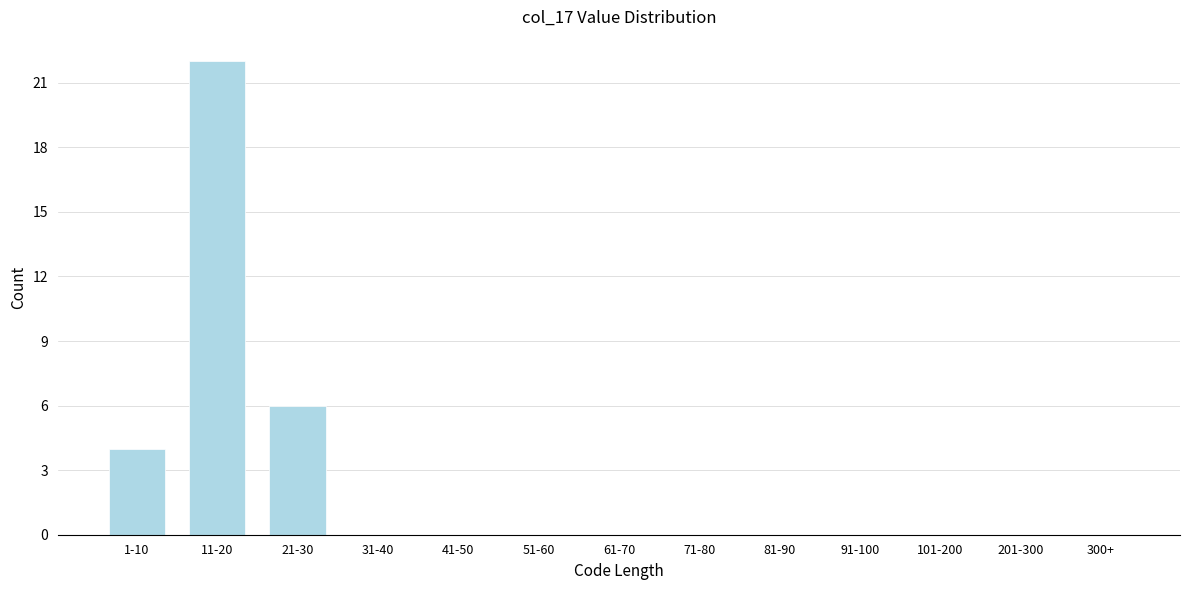

Reading left to right, transcribe all the data shown in this chart.

1-10=4	11-20=22	21-30=6	31-40=0	41-50=0	51-60=0	61-70=0	71-80=0	81-90=0	91-100=0	101-200=0	201-300=0	300+=0